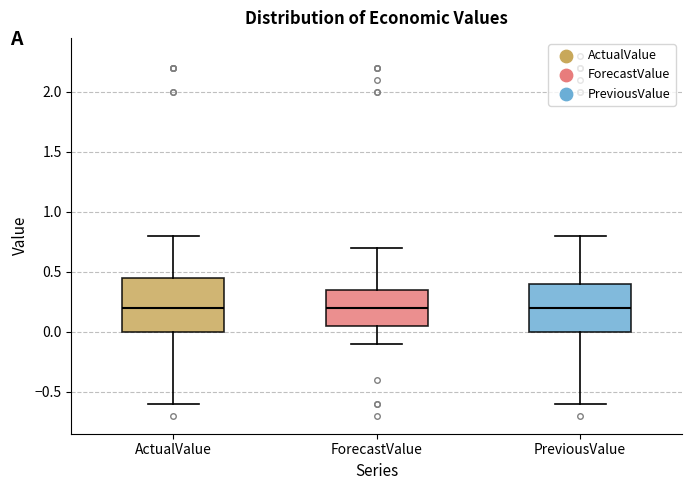

Reading left to right, read every box against the y-axis: the position of its median line, the range the box covers, and the ends of its whiskers. The values are not printed on the chart, so give them approximately, as read against the axis.

ActualValue: median 0.20, box 0.00 to 0.45, whiskers -0.60 to 0.80
ForecastValue: median 0.20, box 0.05 to 0.35, whiskers -0.10 to 0.70
PreviousValue: median 0.20, box 0.00 to 0.40, whiskers -0.60 to 0.80